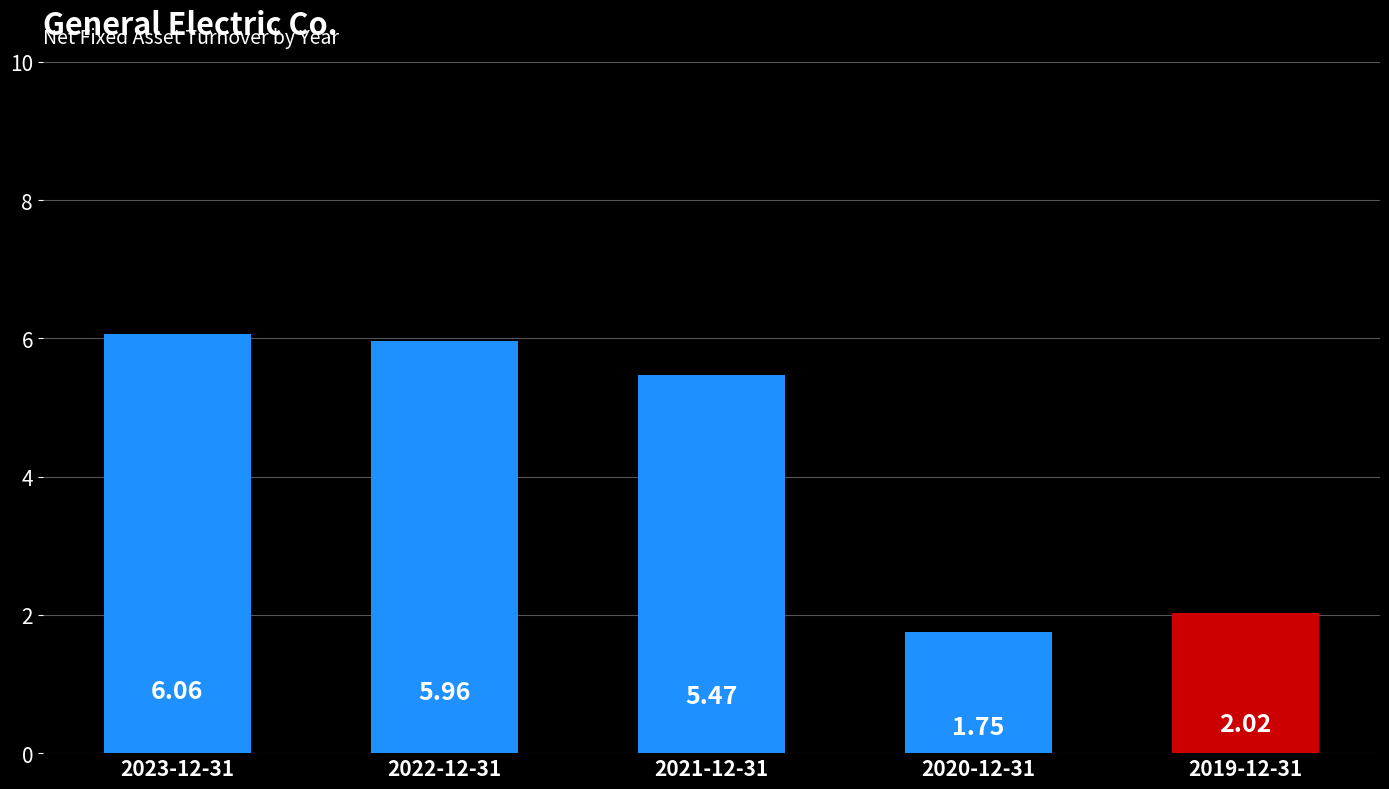

What is the ratio of the value at 2023-12-31 to the value at 2019-12-31?

3.0